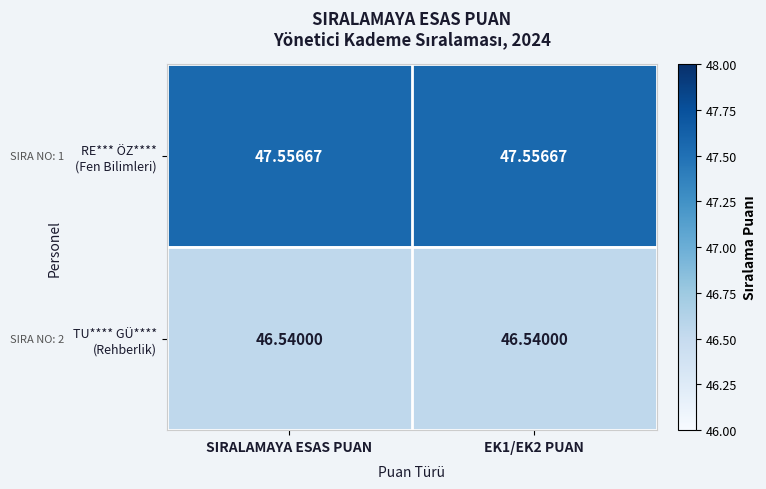

How many categories are shown in the chart?

2